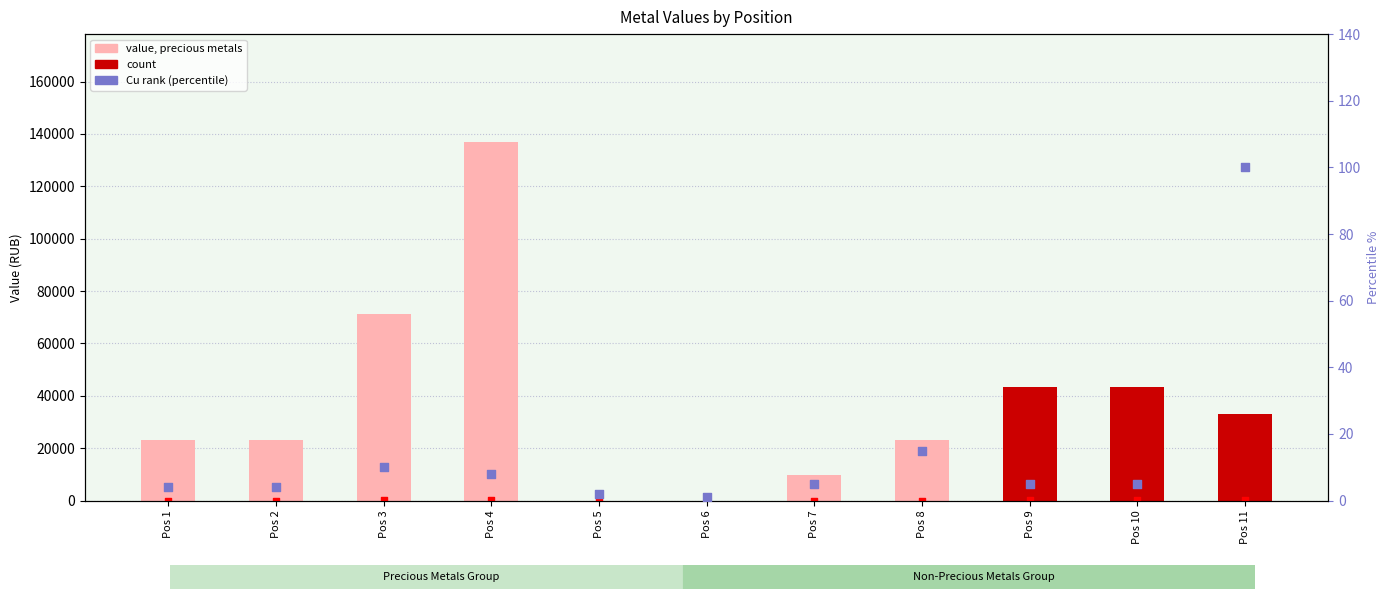

Which series has the largest total across all categories?

value, precious metals